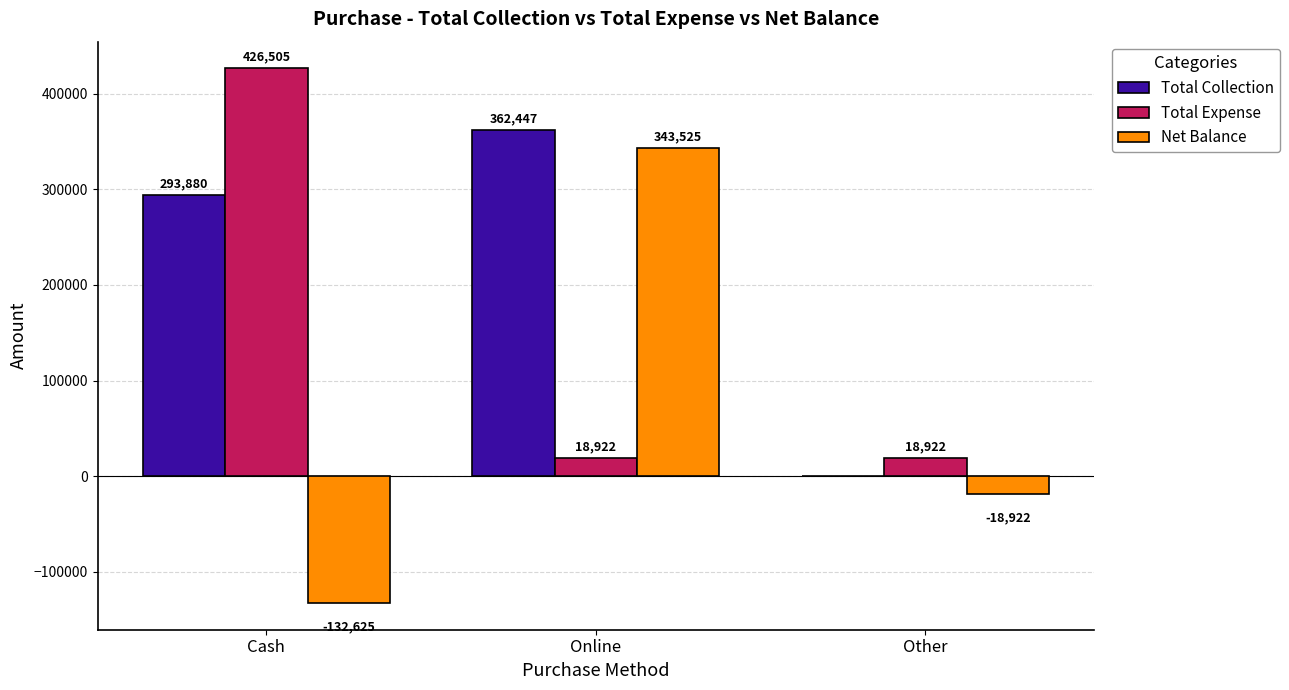

What is the sum of the Net Balance values at Online and Cash?

210900